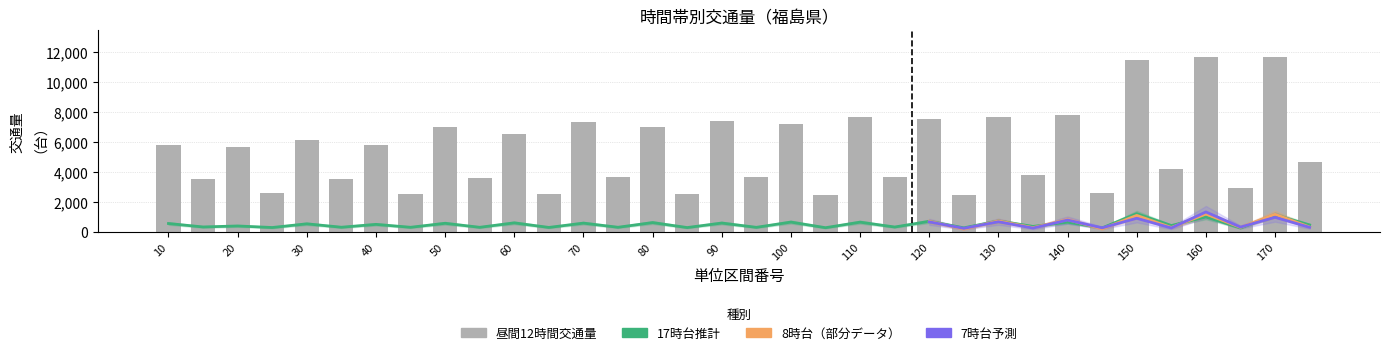

Is it true that 7時台 equals 234 at 80_2?

True